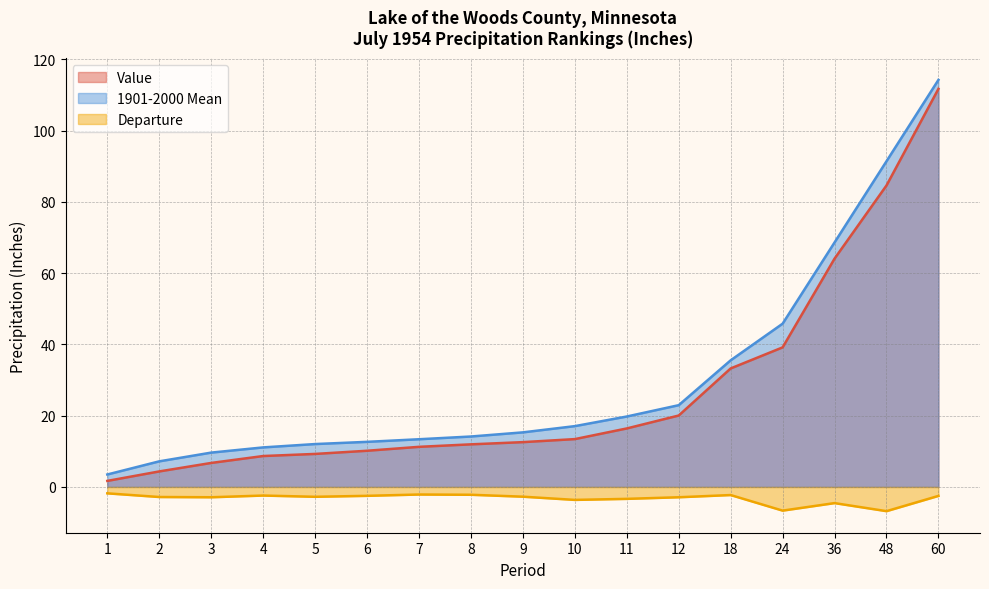

What is the value of the 1901-2000 Mean point at the 9th from the left?

15.3